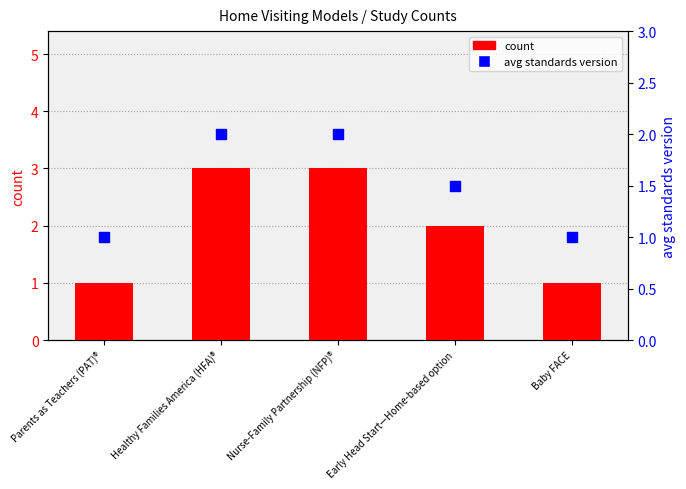

Which series has the largest total across all categories?

count